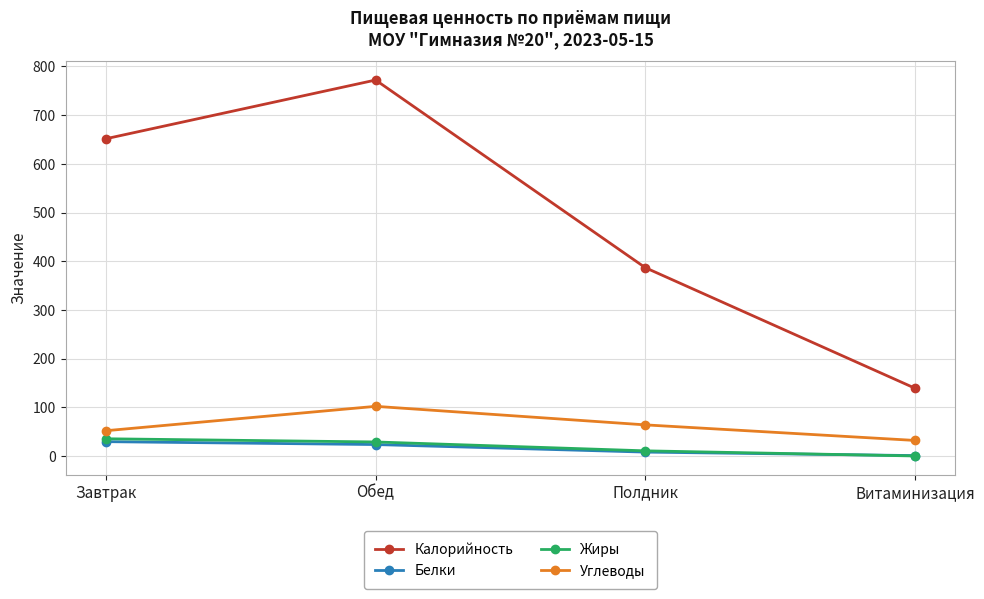

Is the value of Углеводы at Обед greater than the value of Жиры at Витаминизация?

Yes